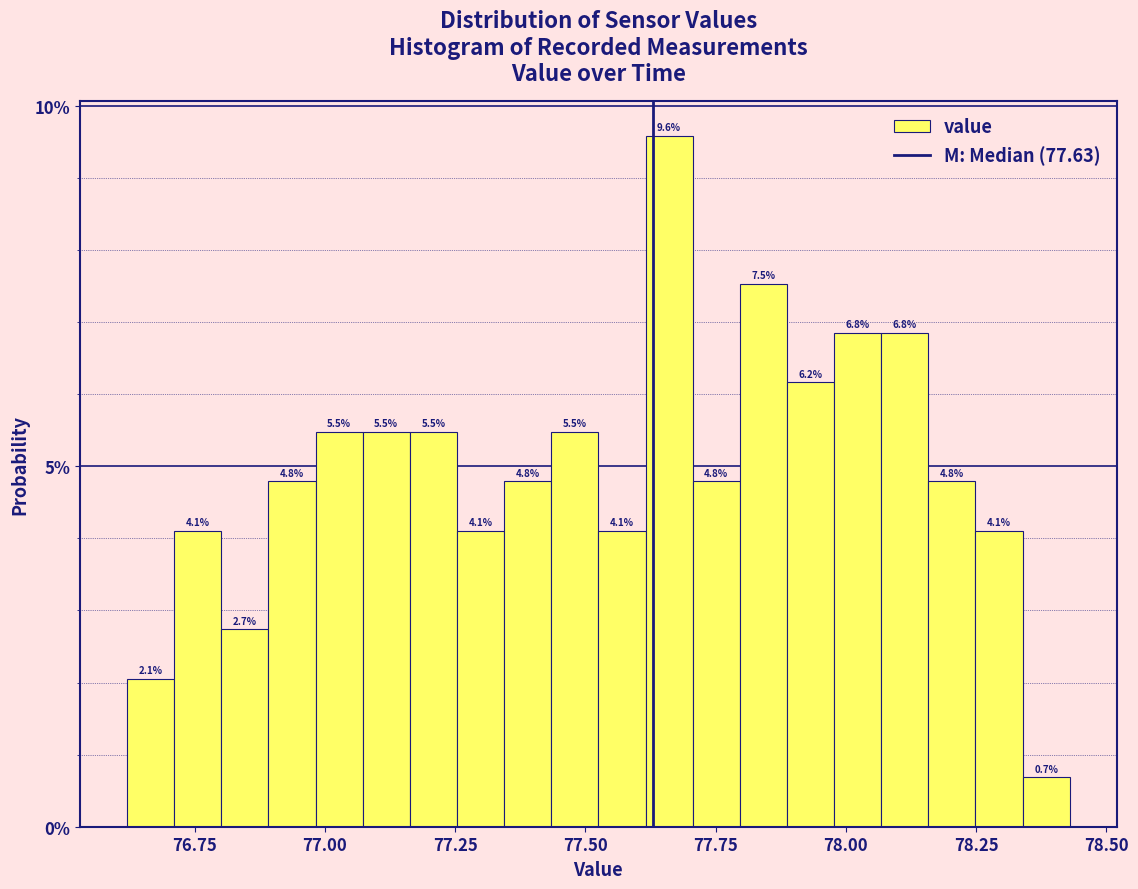

Around what value on the x-axis is the tallest bar? Give the approximate position of its centre, as read against the axis.

77.65